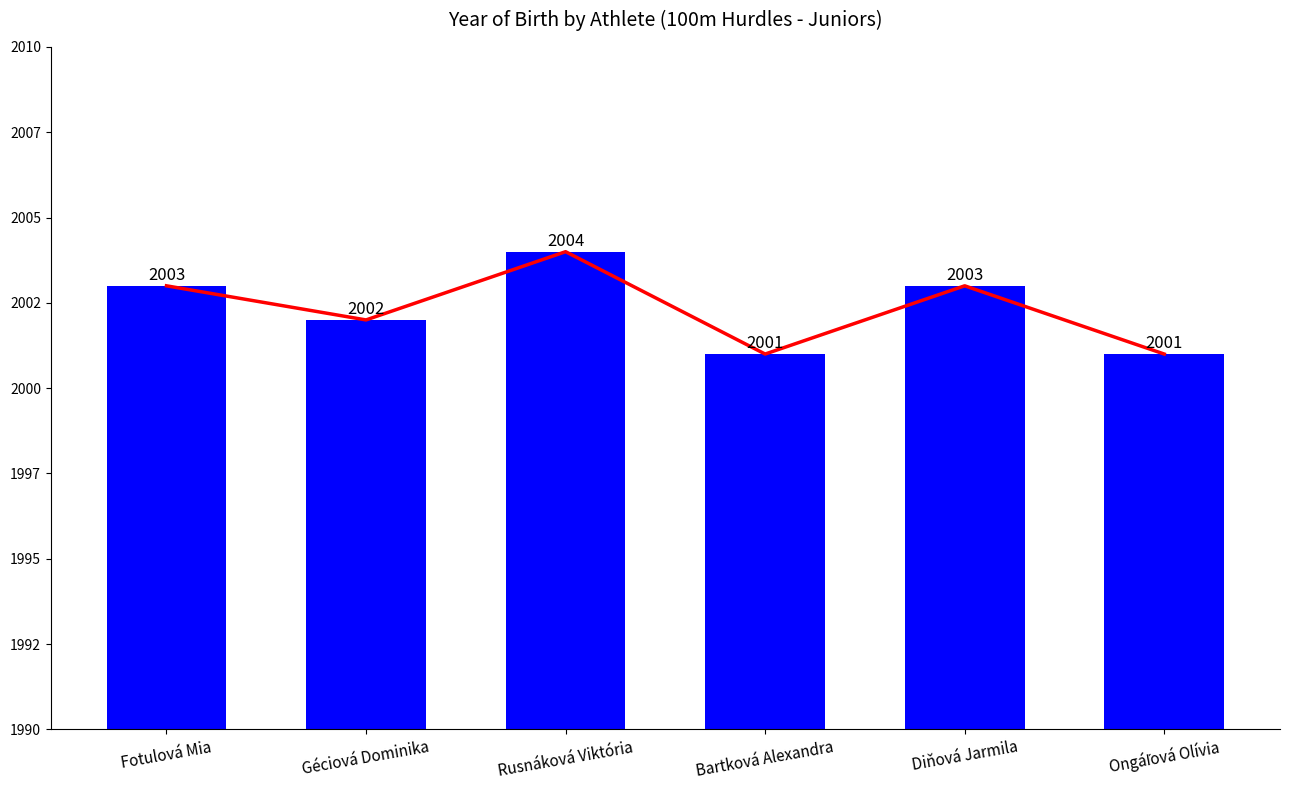

How many distinct data groups are displayed?

1